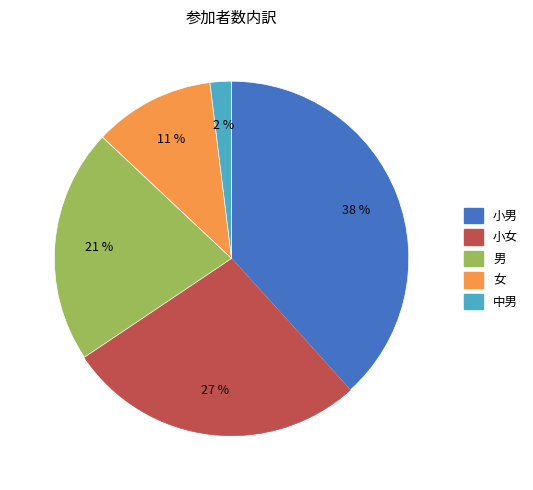

Is it true that 女 is 21% of the pie?

False